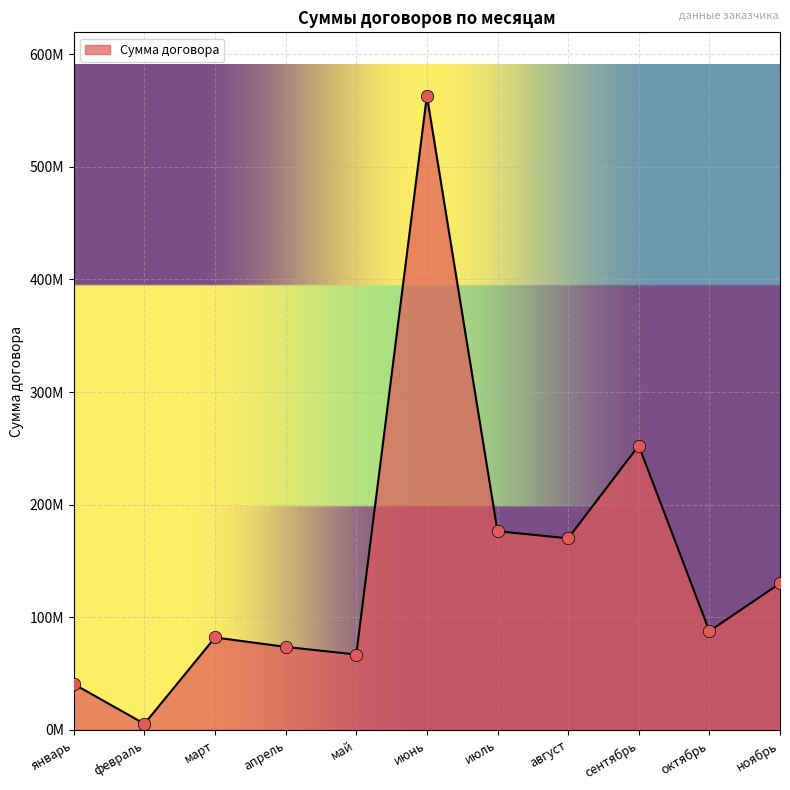

Which has a higher value, февраль or июль?

июль